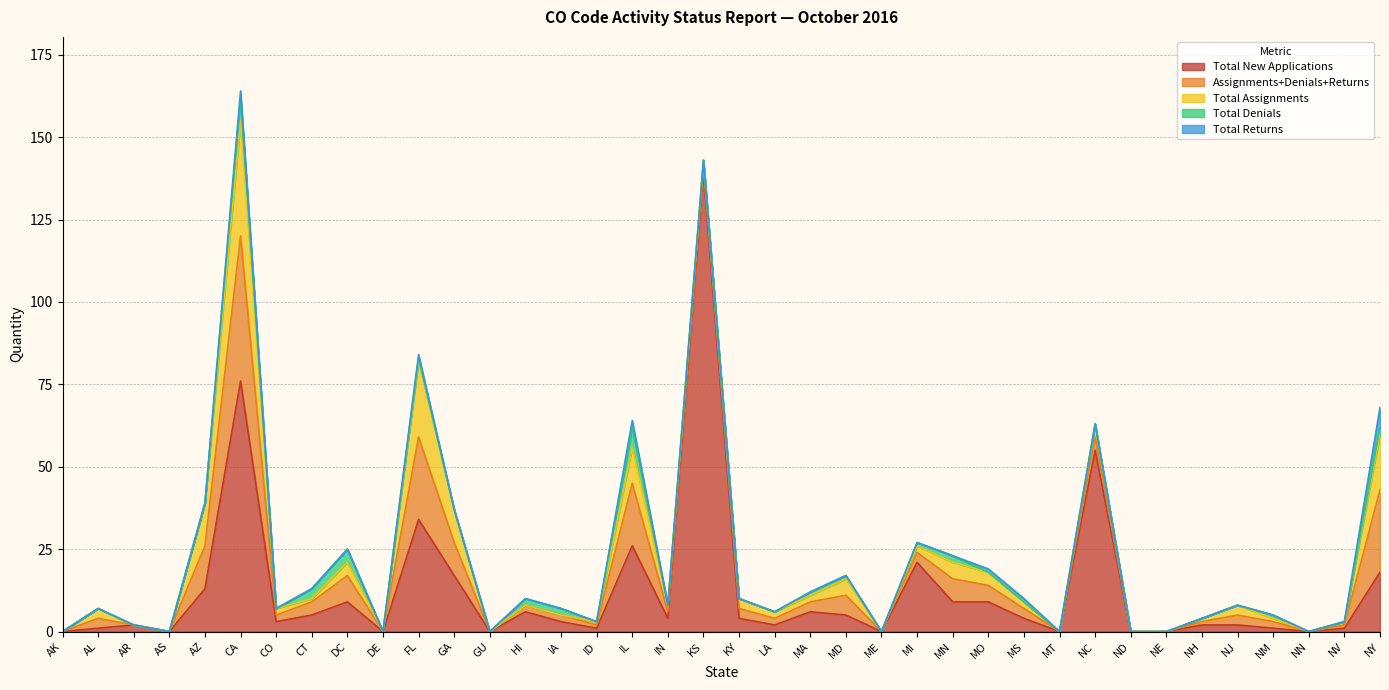

Which category has the lowest value in the Total Denials series?

AK